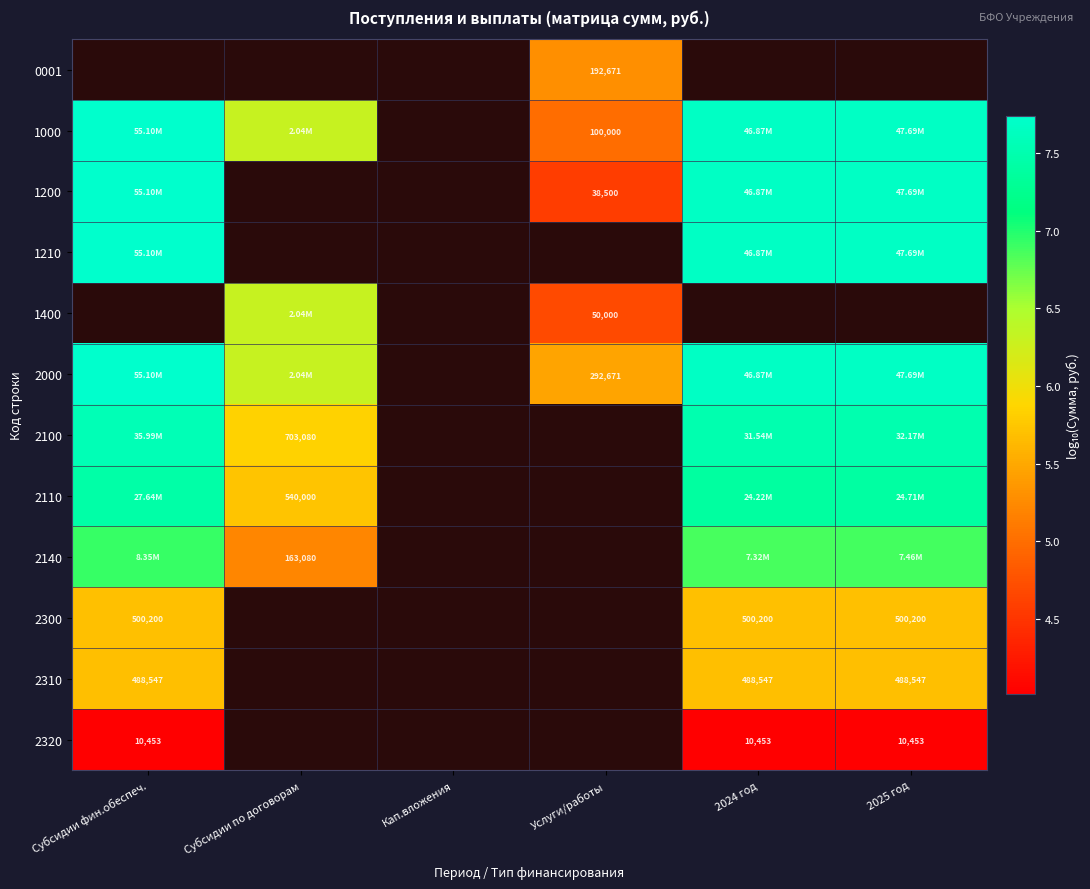

How many values in 1000 are above zero?

5